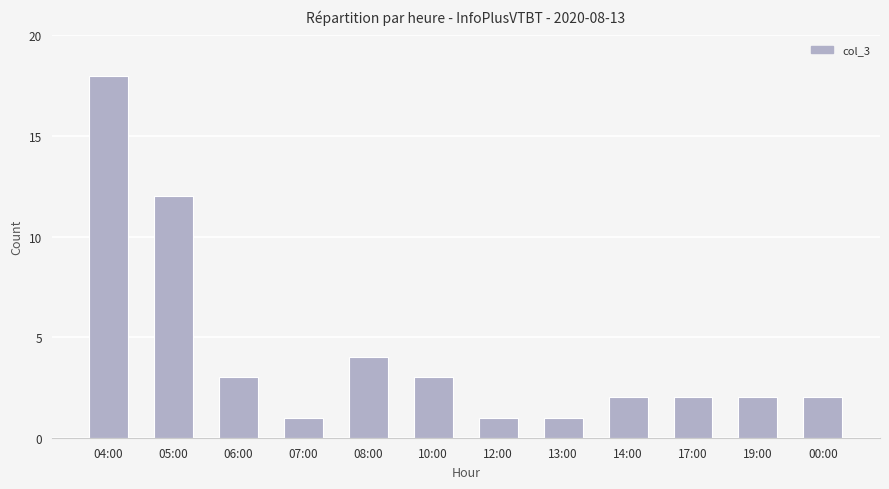

What is the sum of the values at 14:00 and 05:00?

14